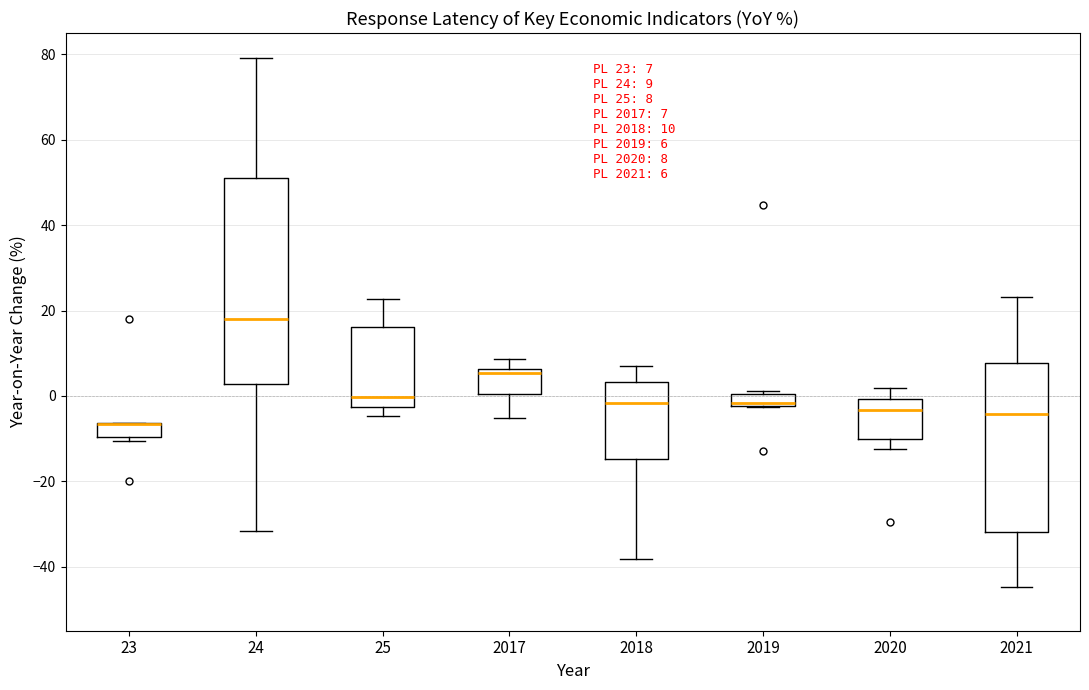

Which box is the tallest, from its lower edge to its upper edge?

24